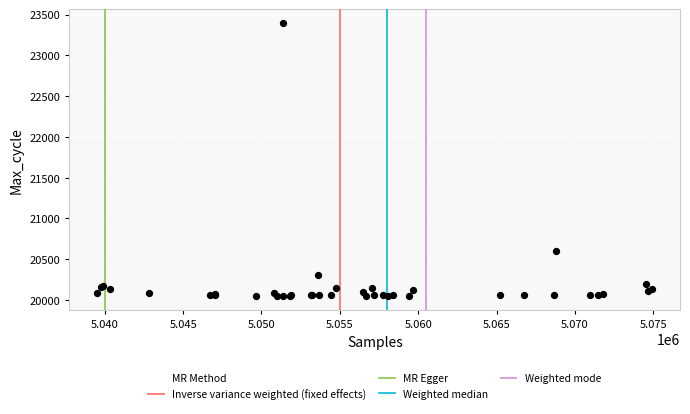

What Y value in the scatter plot is closest to 21721?

20596